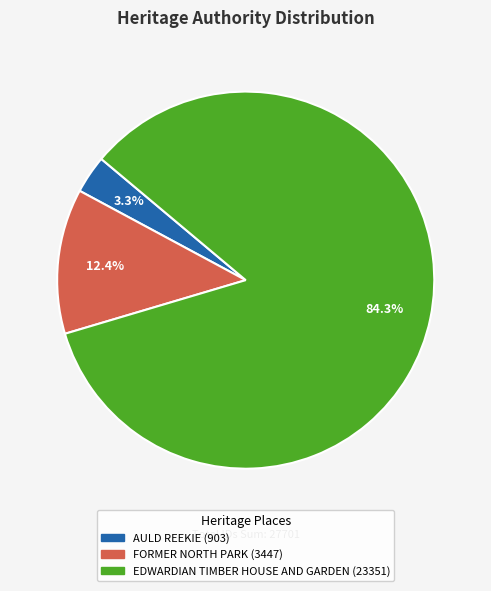

Which has a higher value, AULD REEKIE or EDWARDIAN TIMBER HOUSE AND GARDEN?

EDWARDIAN TIMBER HOUSE AND GARDEN